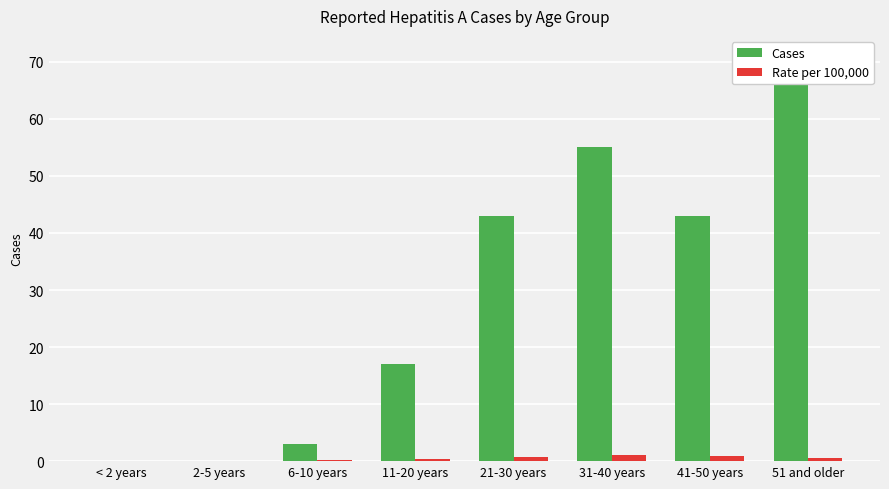

At which label is Rate per 100,000 closest to 0?

< 2 years